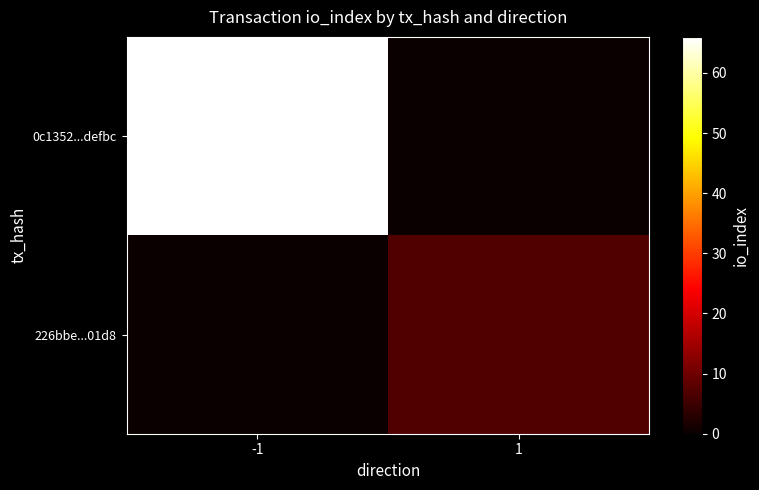

Which series changed the most between -1 and 1?

0c1352...defbc